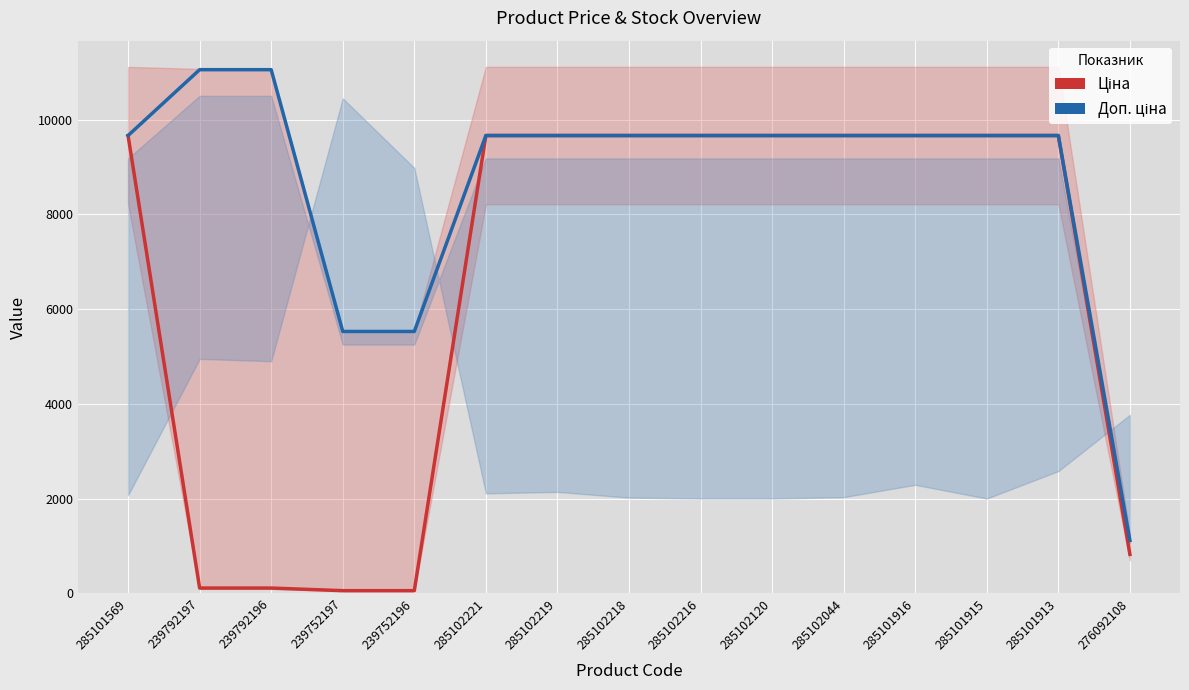

True or false: Доп. ціна and Ціна intersect in this chart.

False